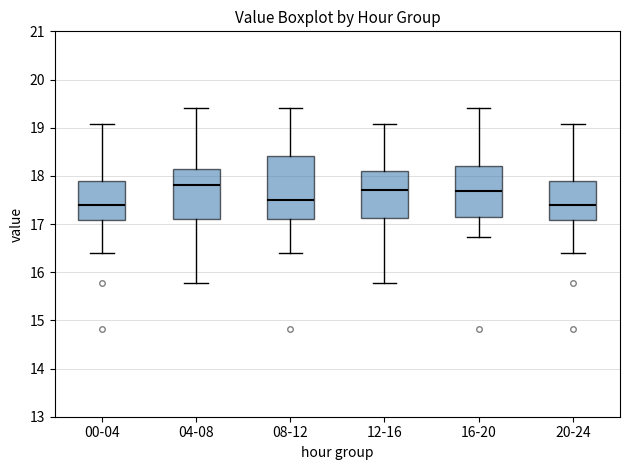

Which box is the tallest, from its lower edge to its upper edge?

08-12